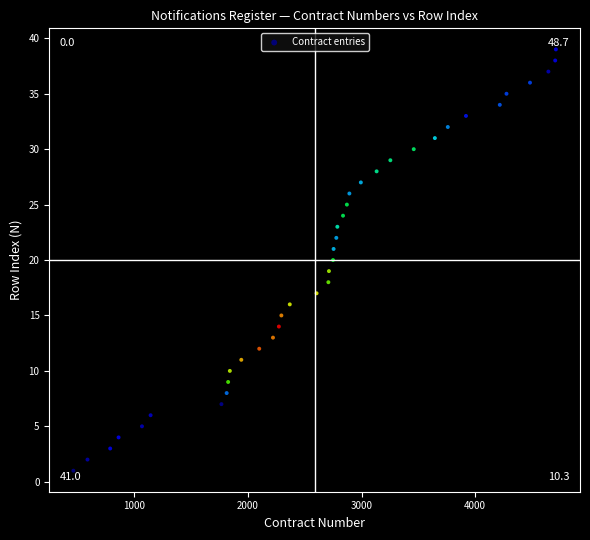

What is the range of X values (max minus min)?

4250